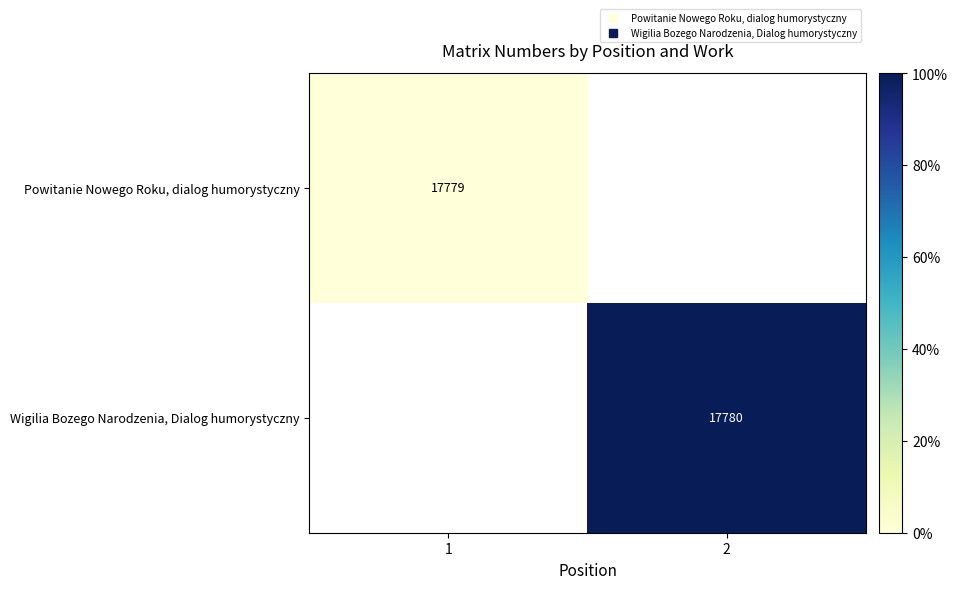

Which series changed the most between 1 and 2?

Wigilia Bozego Narodzenia, Dialog humorystyczny